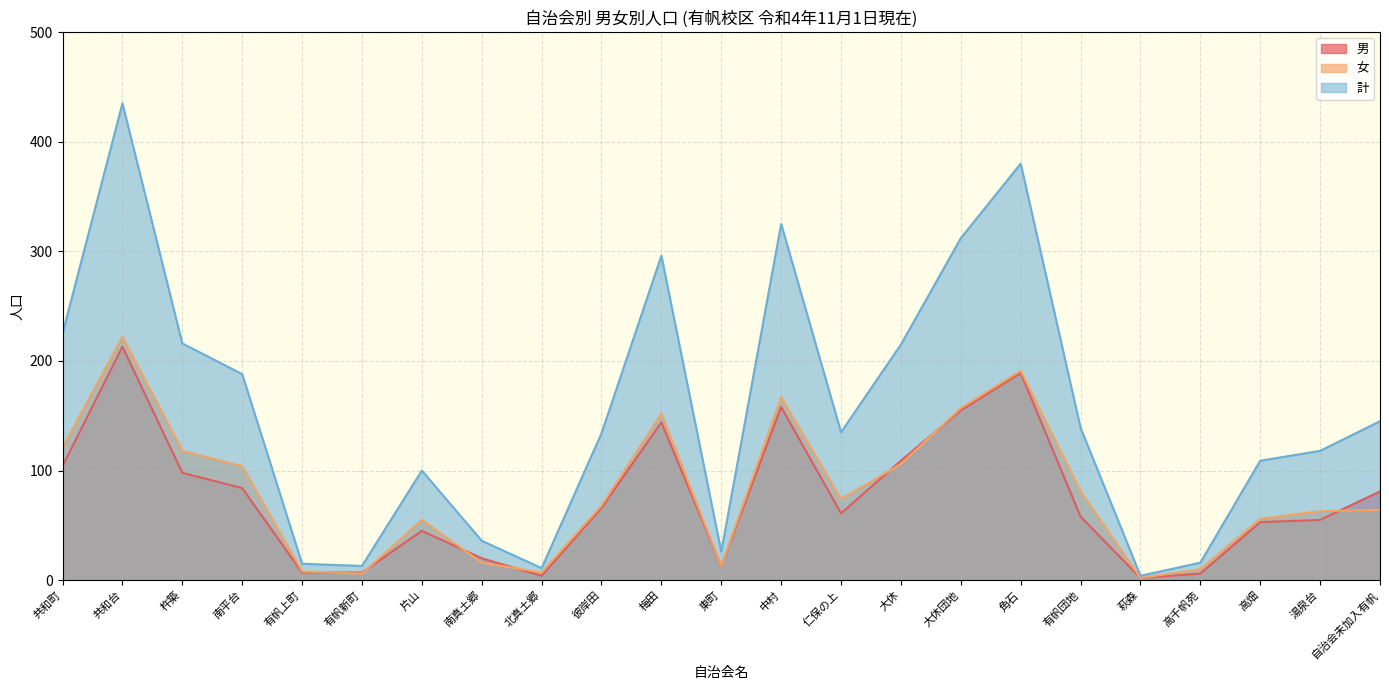

What is the label of the 8th point from the right?

大休団地